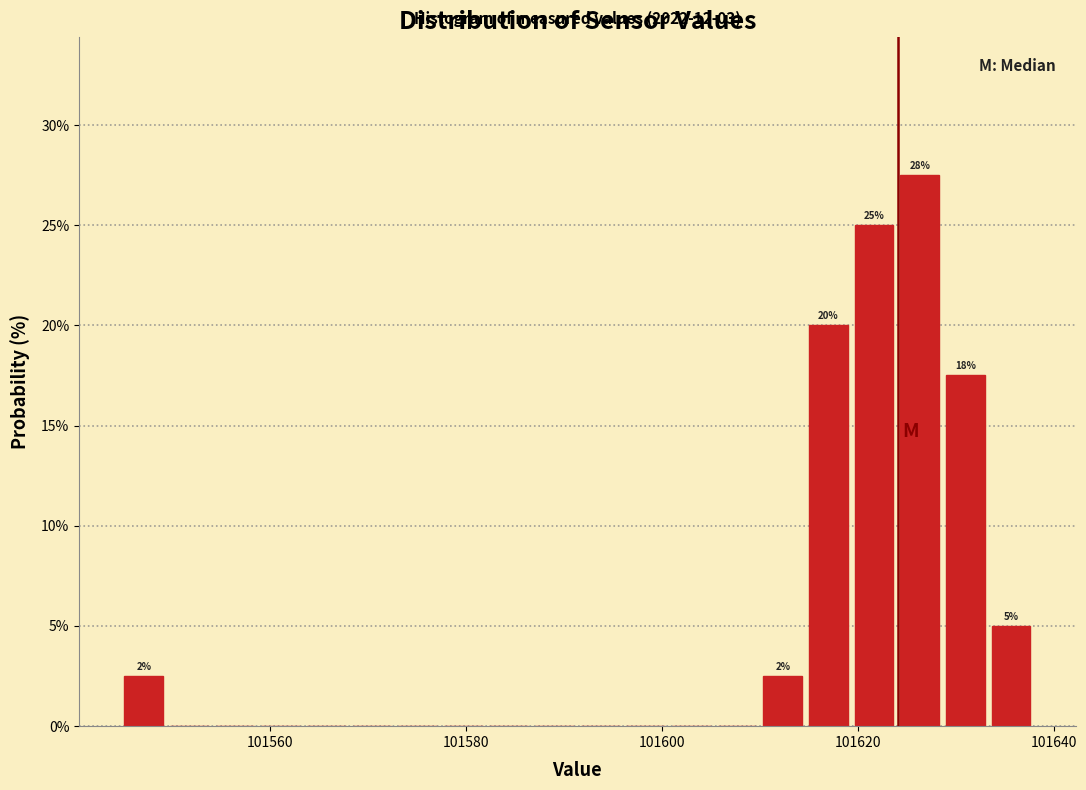

Read against the x-axis, roughly where is the centre of the tallest bar?

101626